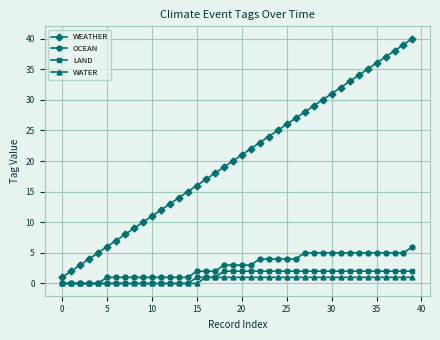

How many distinct data groups are displayed?

4